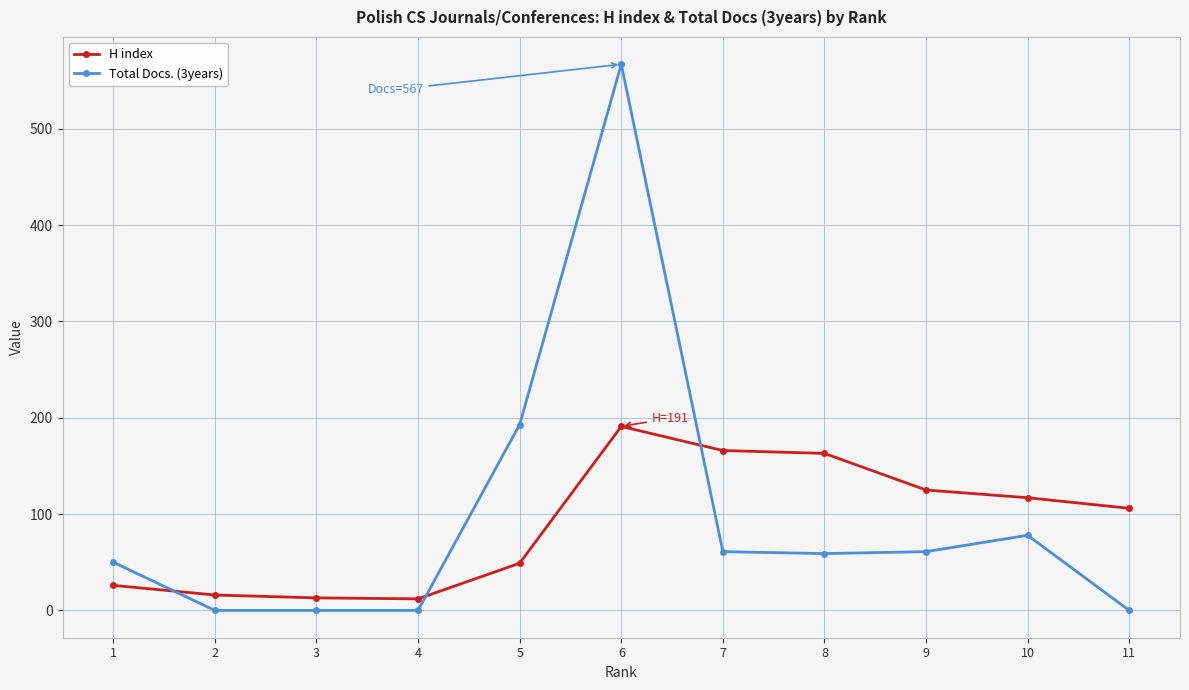

What is the maximum value for H index?

191